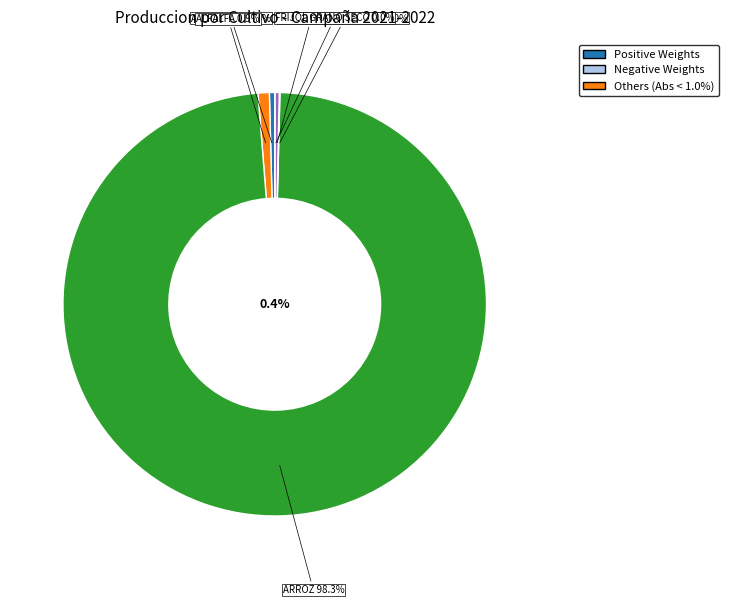

Which slice represents more than half of the pie?

ARROZ